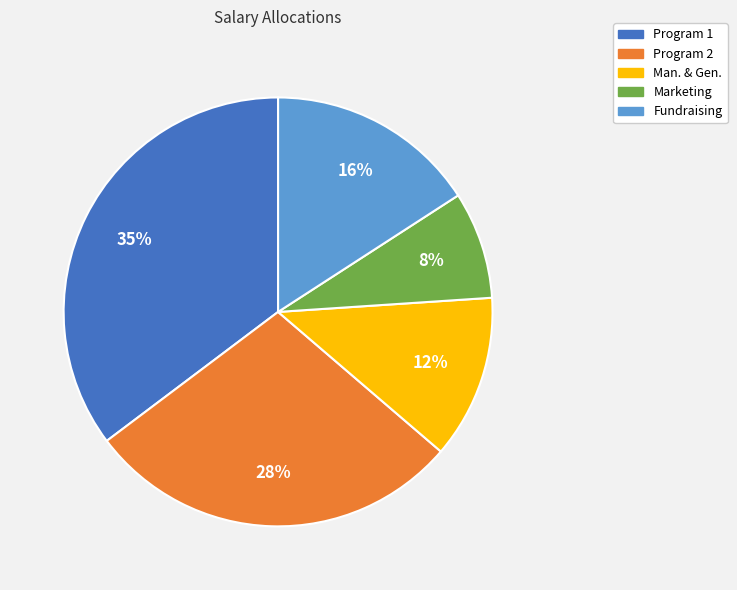

Does Program 2 represent more than half of the total?

No